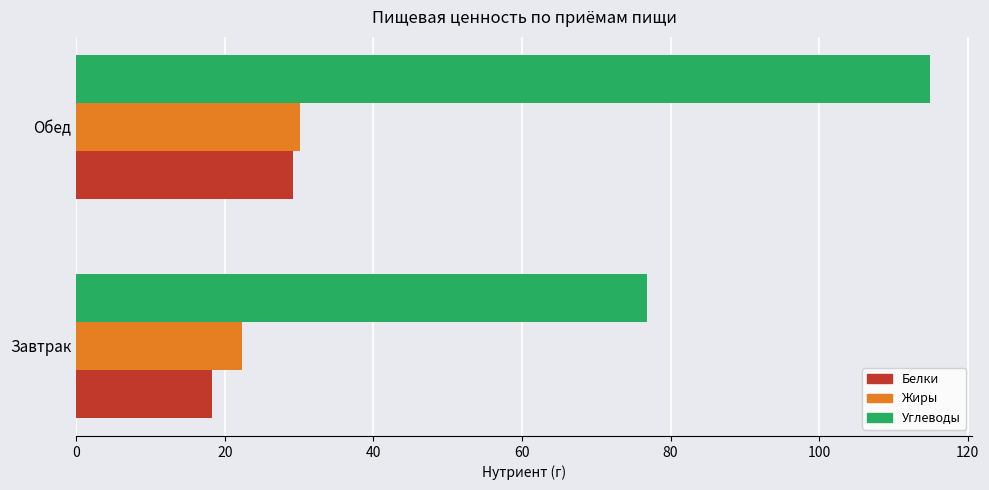

Is it true that Жиры equals 11.1 at Обед?

False